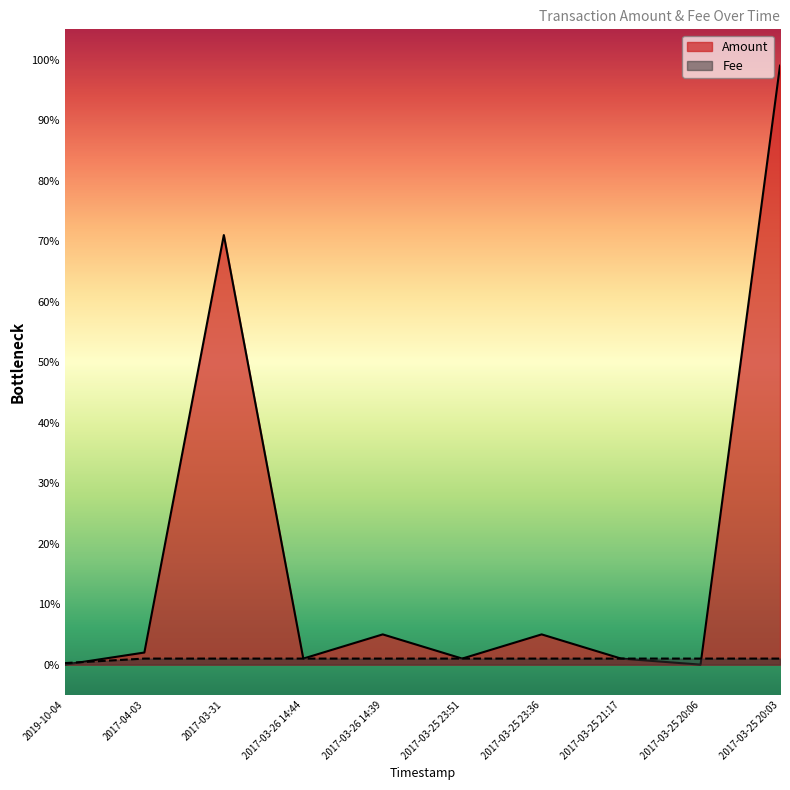

What are all the series names shown in the legend?

Amount, Fee